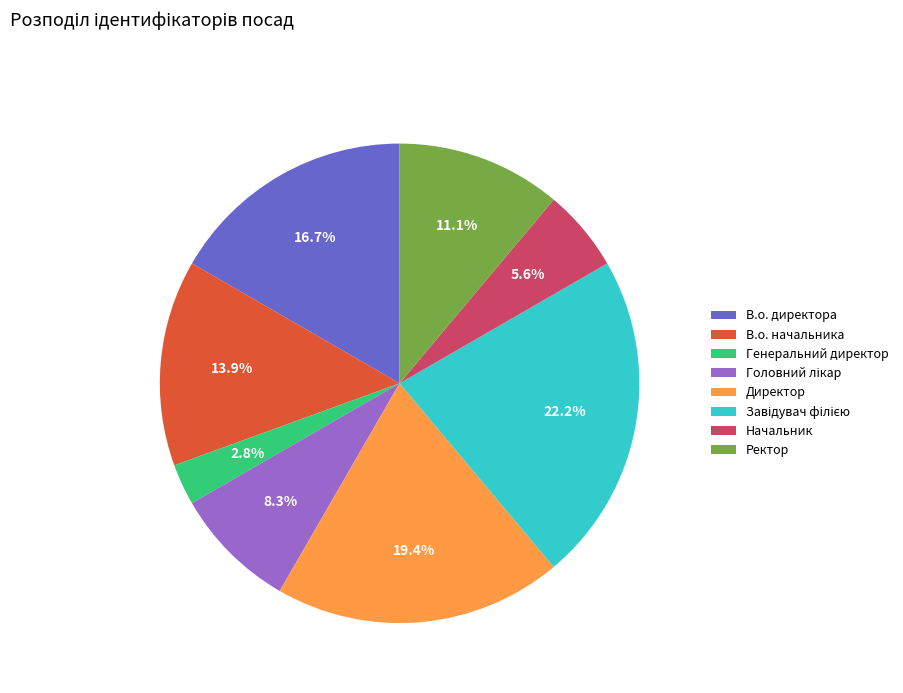

To the nearest percent, what is the average slice percentage?

12%